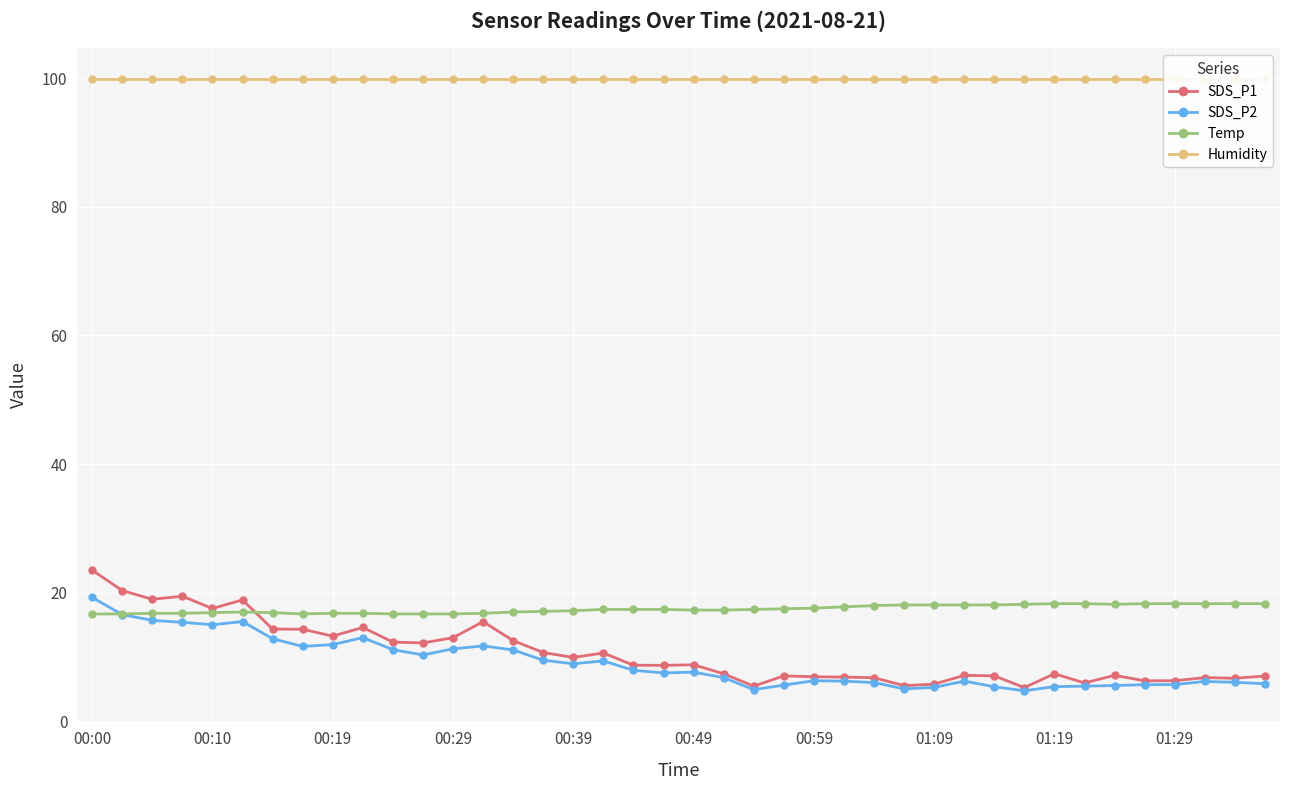

What is the maximum value for SDS_P2?

19.3